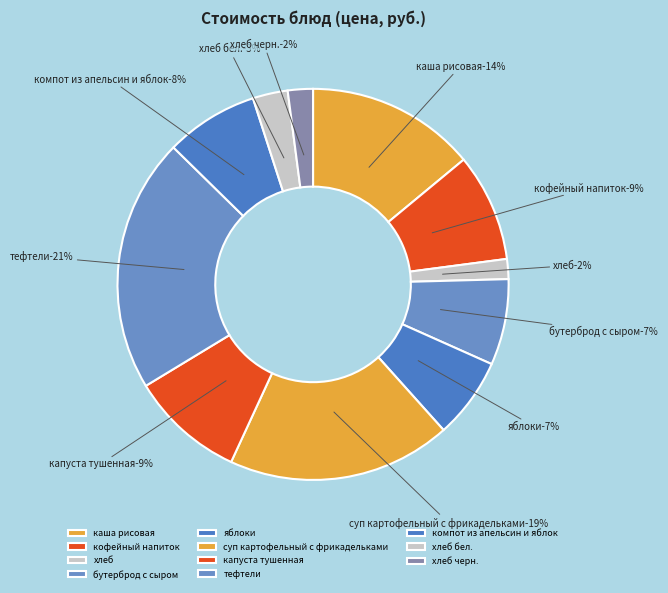

Count the number of slices in the pie.

11